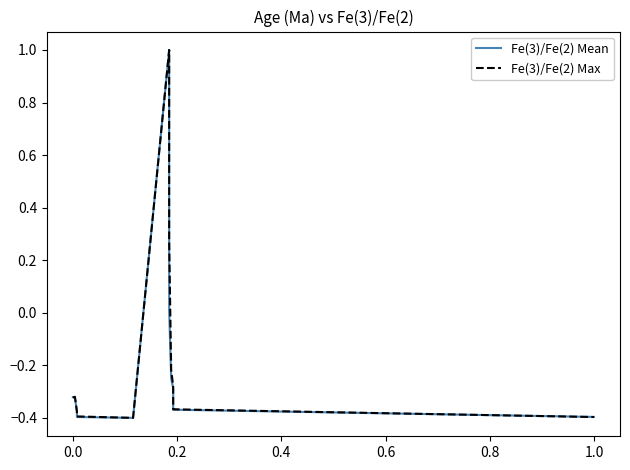

How many interior local peaks does the Fe(3)/Fe(2) Mean series have?

1